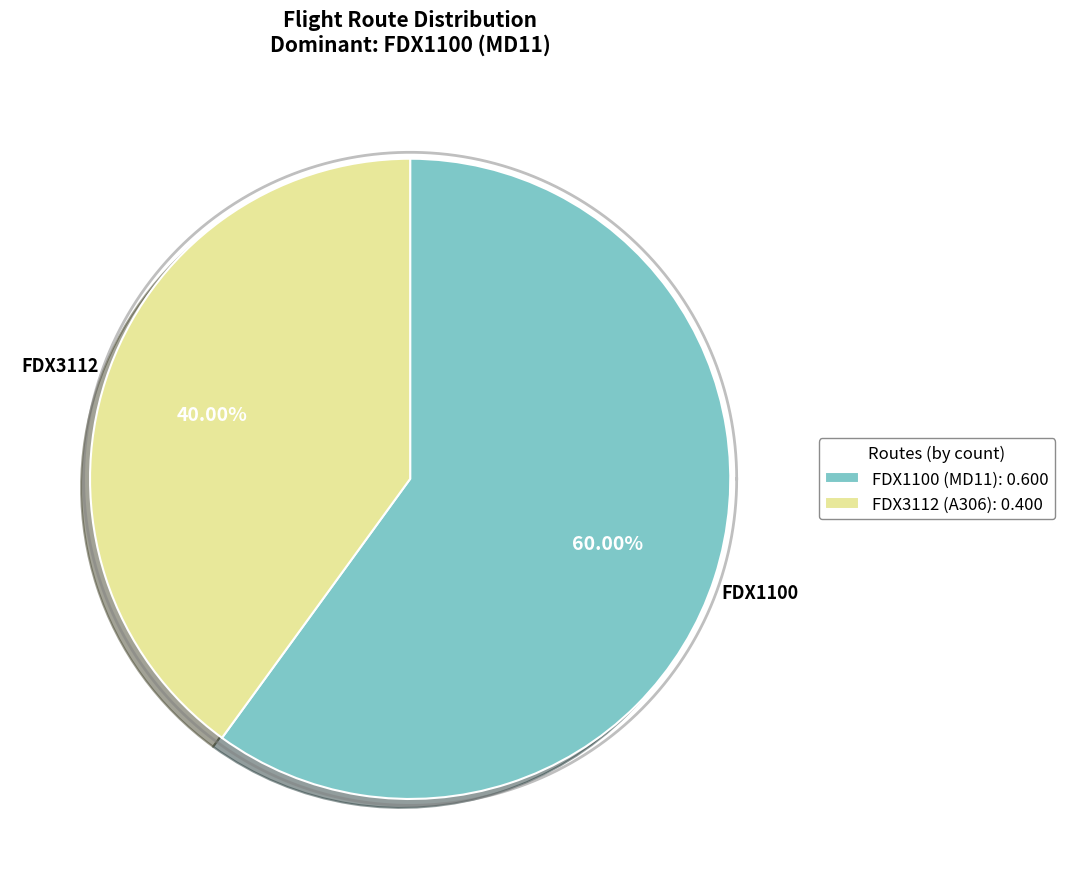

To the nearest percent, what percentage of the pie is FDX3112?

40%